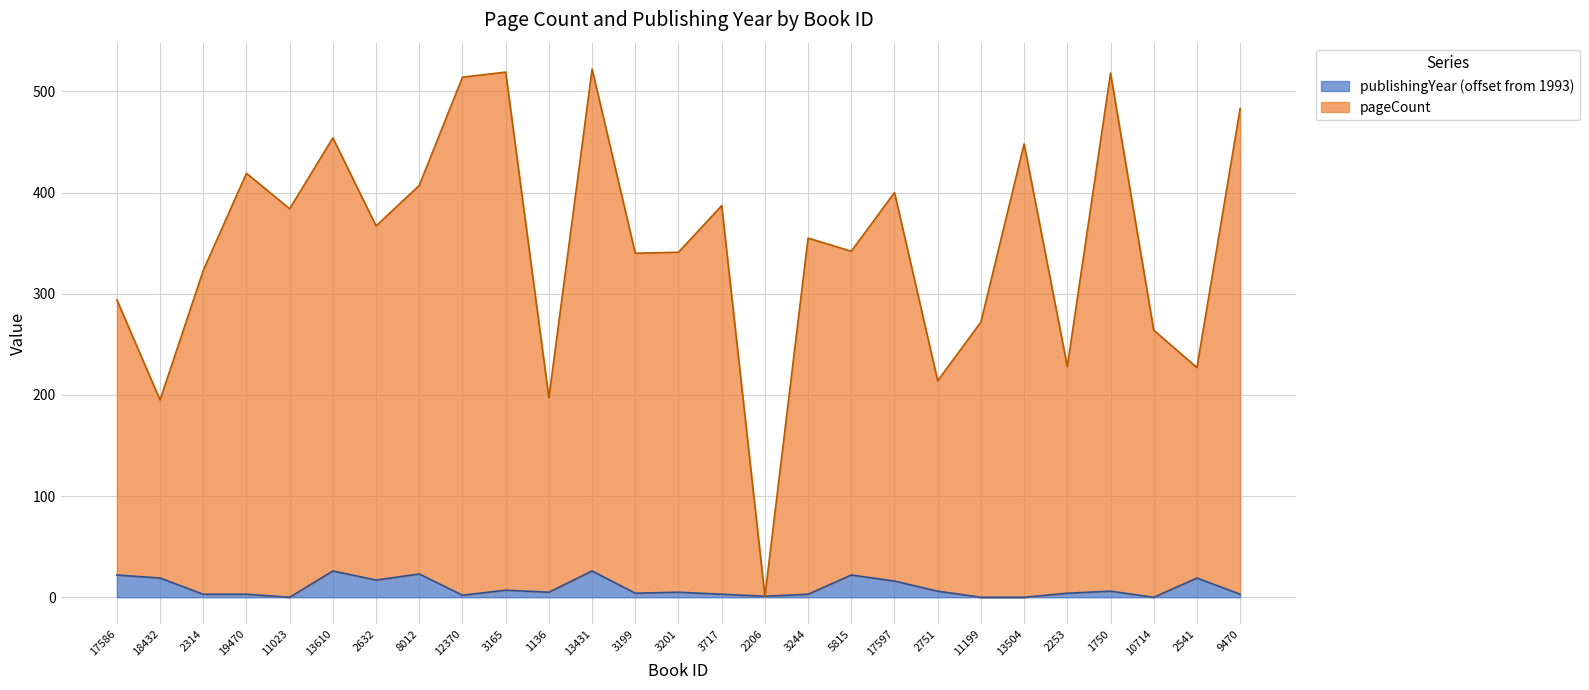

What is the difference between the publishingYear values at 12370 and 9470?

1